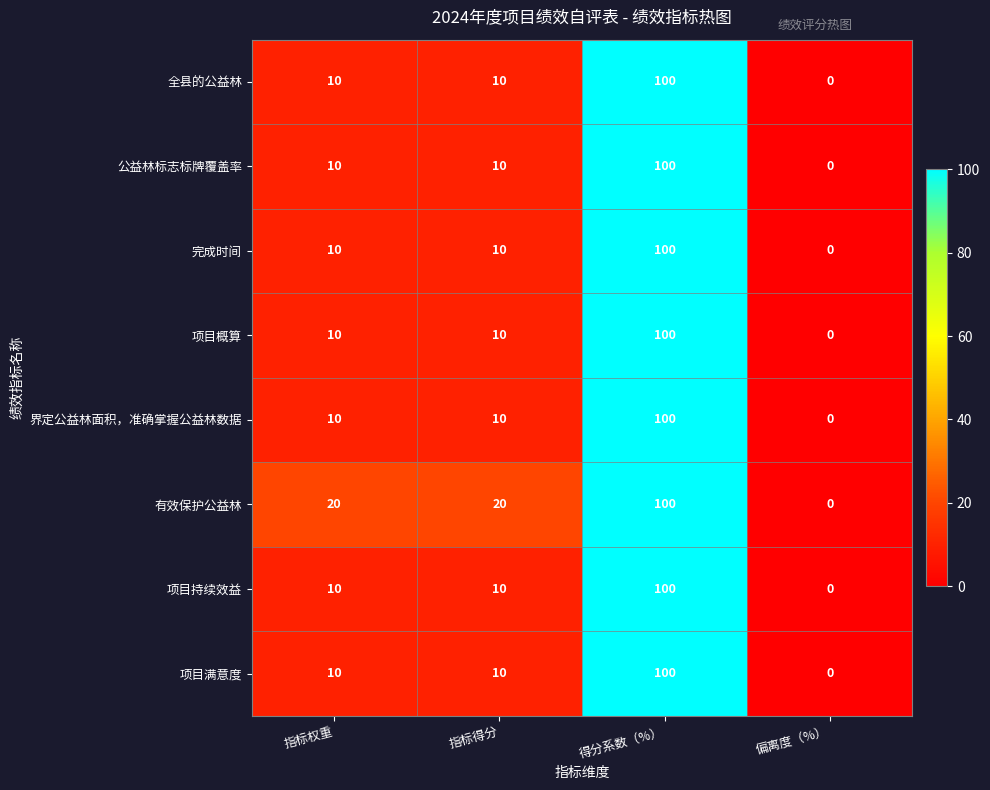

Count the 项目持续效益 values in the range 10 to 100.

3